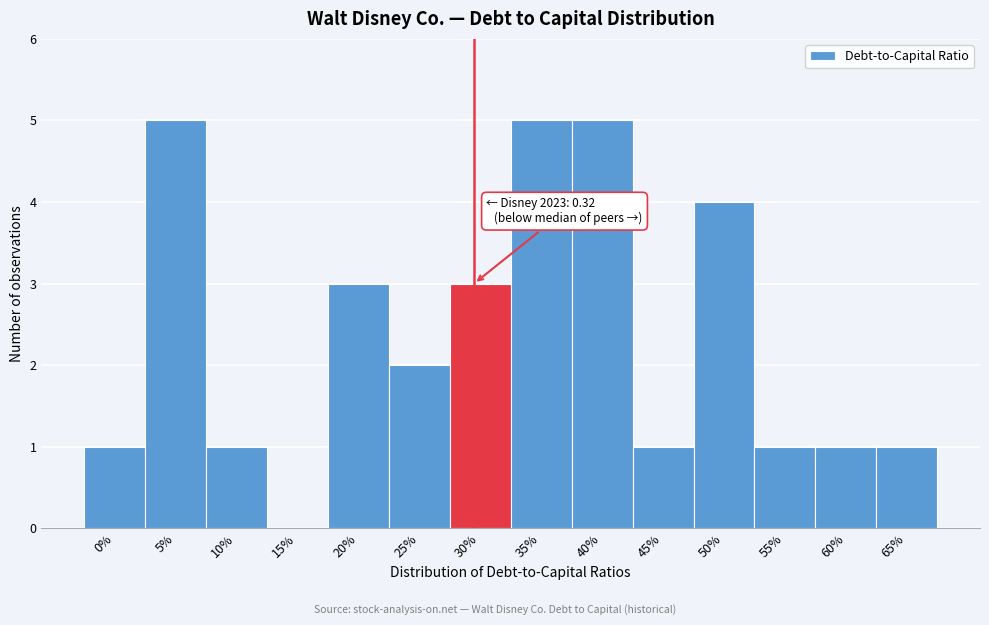

Reading right to left, transcribe all the data shown in this chart.

65%=1	60%=1	55%=1	50%=4	45%=1	40%=5	35%=5	30%=3	25%=2	20%=3	15%=0	10%=1	5%=5	0%=1